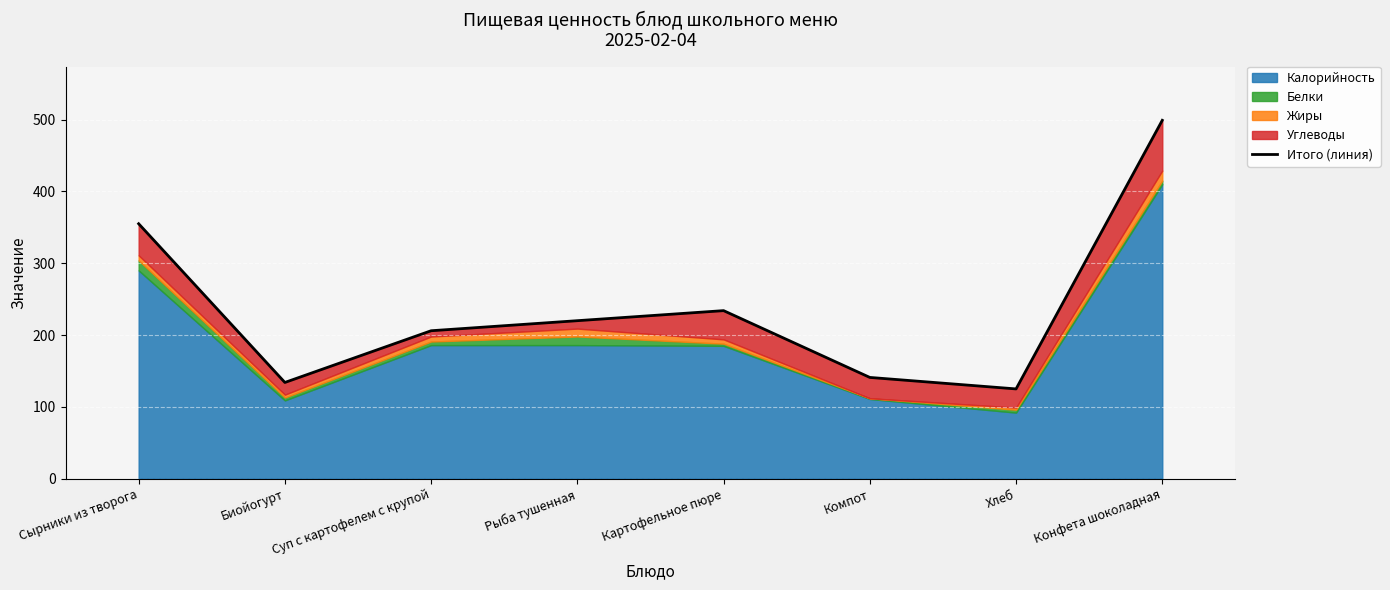

What is the sum of all values?

1914